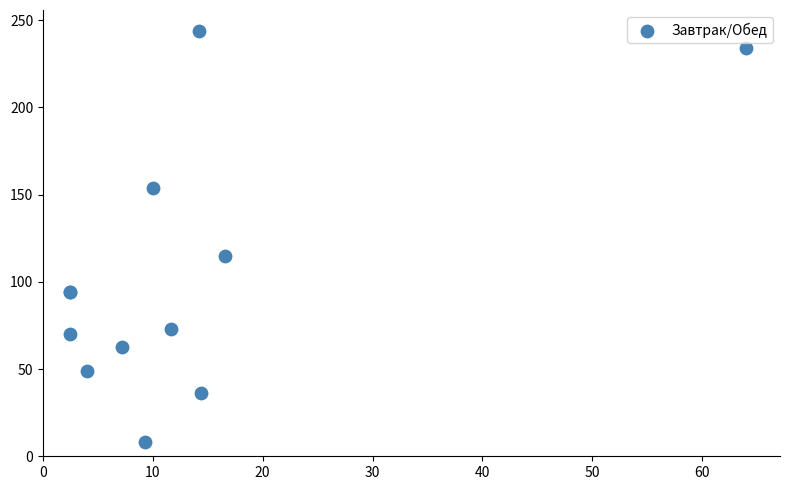

What Y value in the scatter plot is closest to 126?

115.0